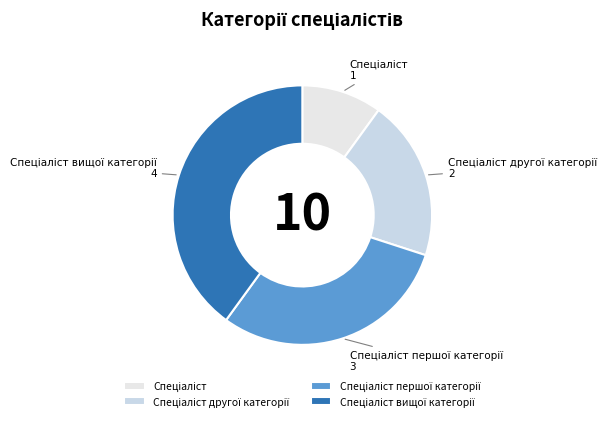

Does any single category account for the majority?

No